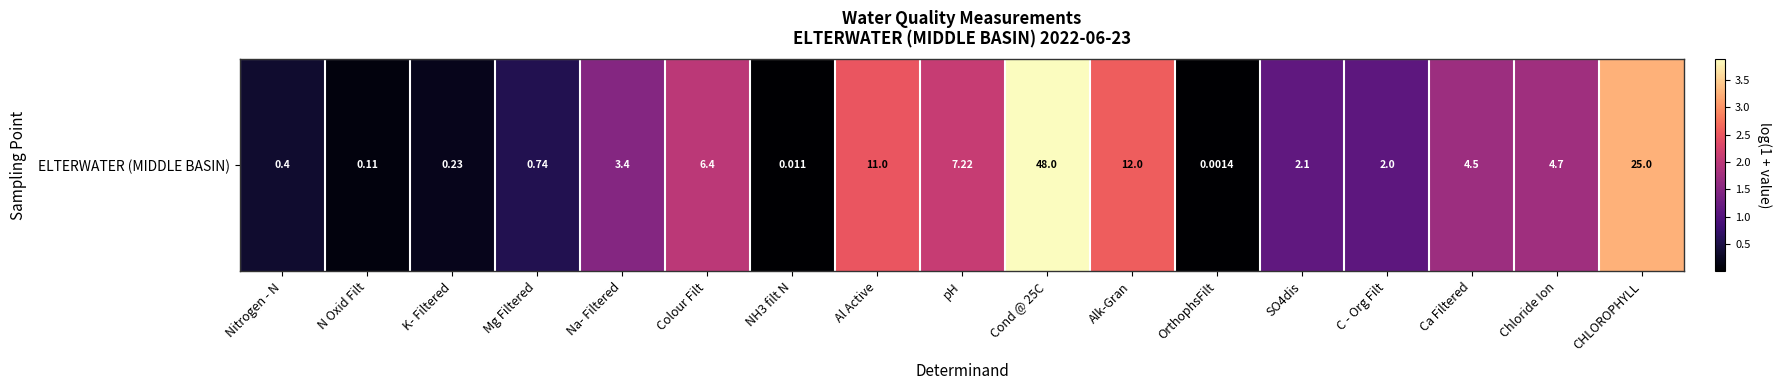

Where is the data nearest to the value 1?

C - Org Filt